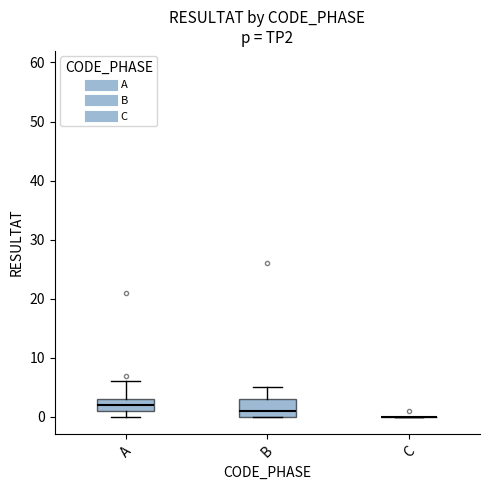

Reading left to right, read every box against the y-axis: the position of its median line, the range the box covers, and the ends of its whiskers. The values are not printed on the chart, so give them approximately, as read against the axis.

A: median 2, box 1 to 3, whiskers 0 to 6
B: median 1, box 0 to 3, whiskers 0 to 5
C: box collapsed to a line at 0, whiskers 0 to 0